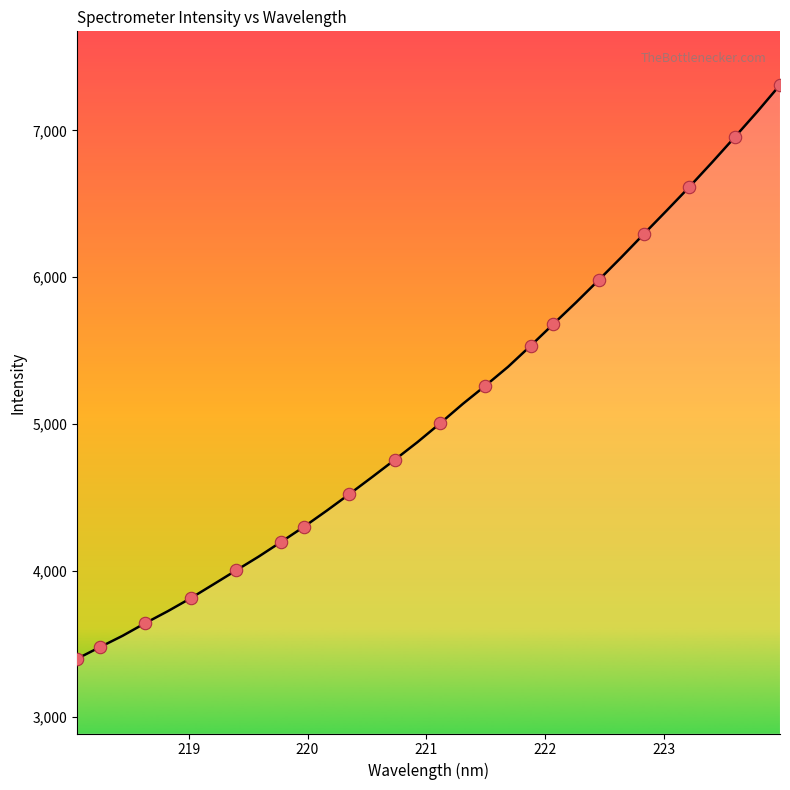

What is the maximum value shown in the chart?

7309.9